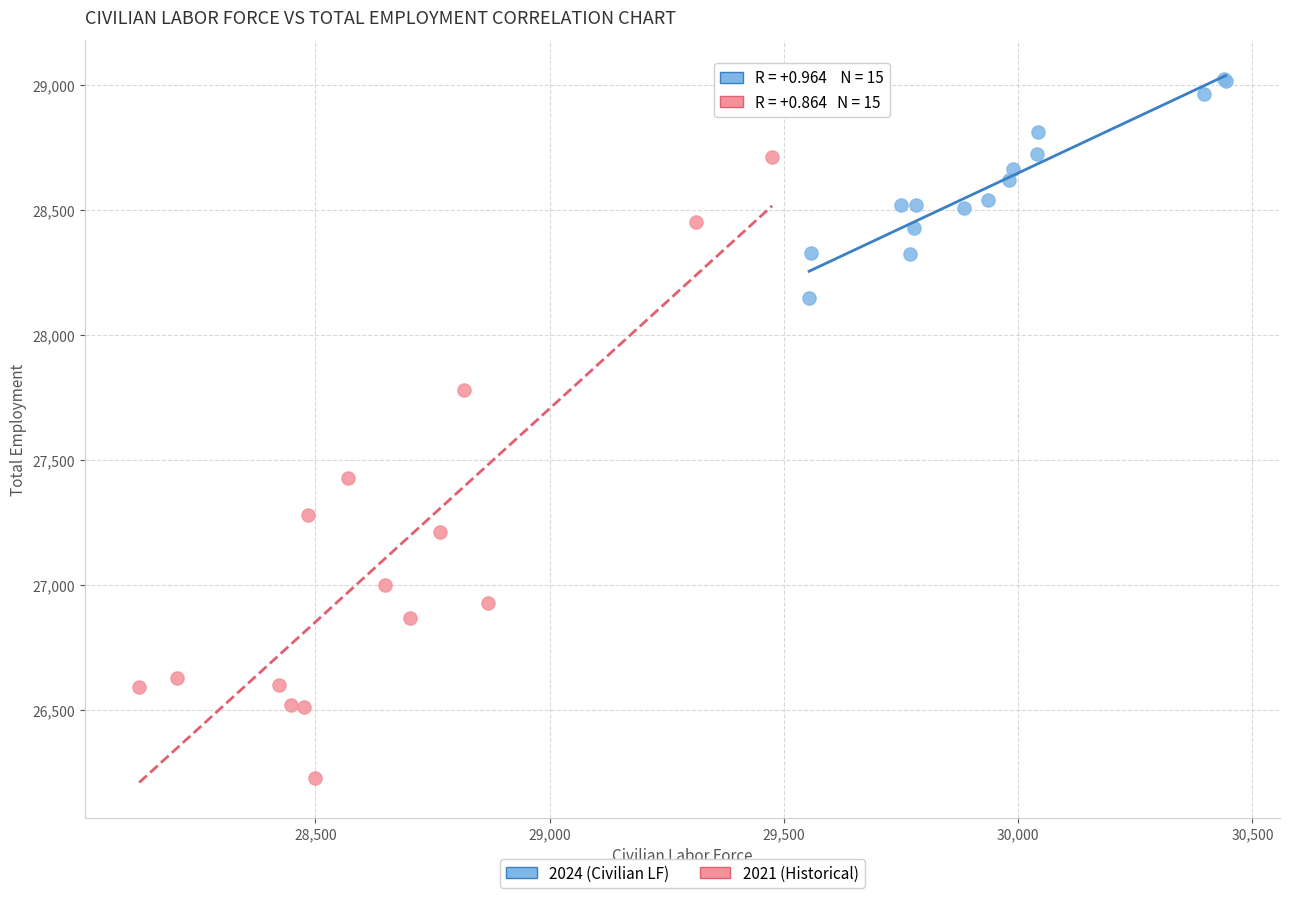

Which series contains the highest Y value?

2024 (Civilian LF)